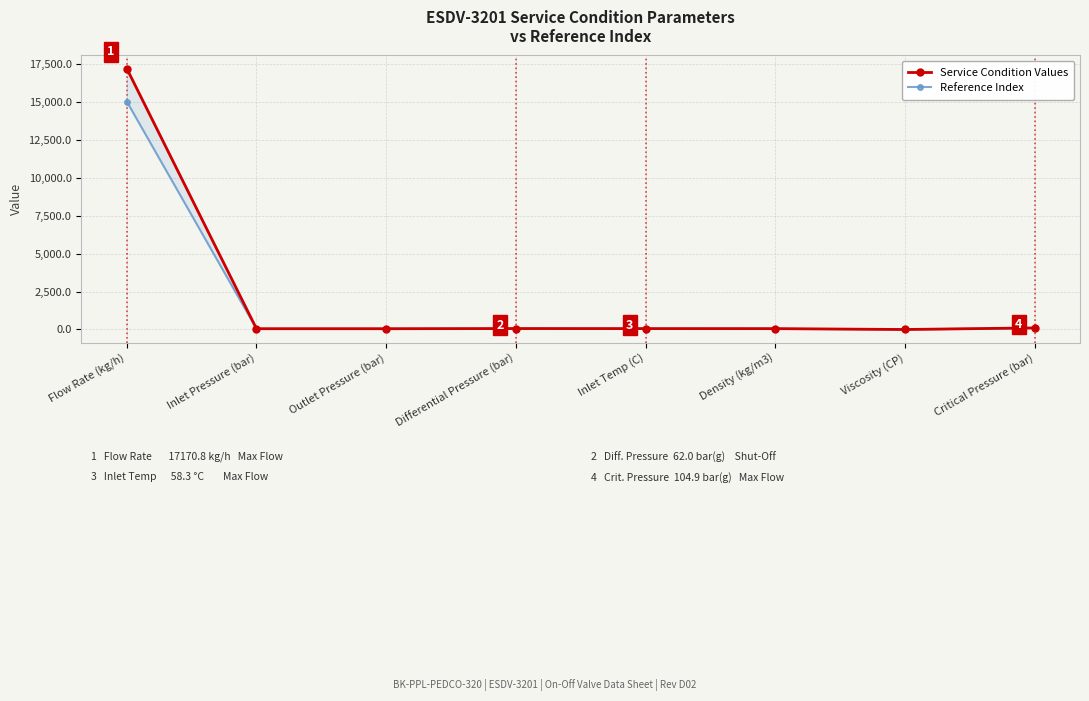

Reading left to right, extract all data points from this chart.

Service Condition Values: 17170.8	50.9	50.9	62.0	58.3	55.8	0.0	104.9
Reference Index: 15000.0	45.0	45.0	55.0	52.0	50.0	0.0	95.0